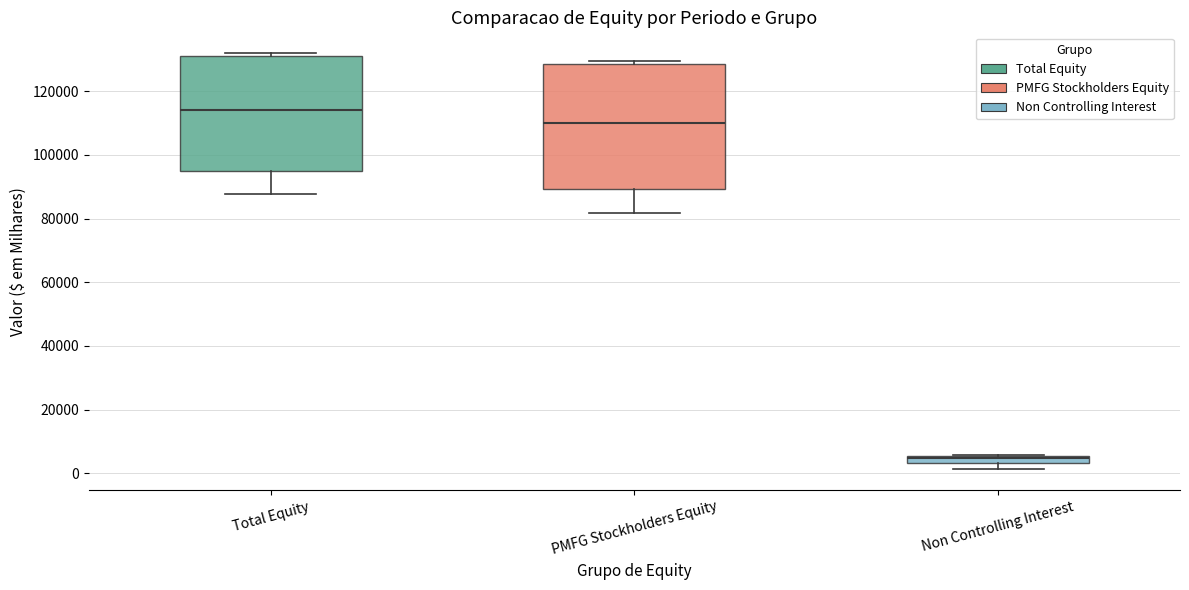

Where is the lower edge of the box for Total Equity on the y-axis? The values are not printed on the chart, so give them approximately, as read against the axis.

96000